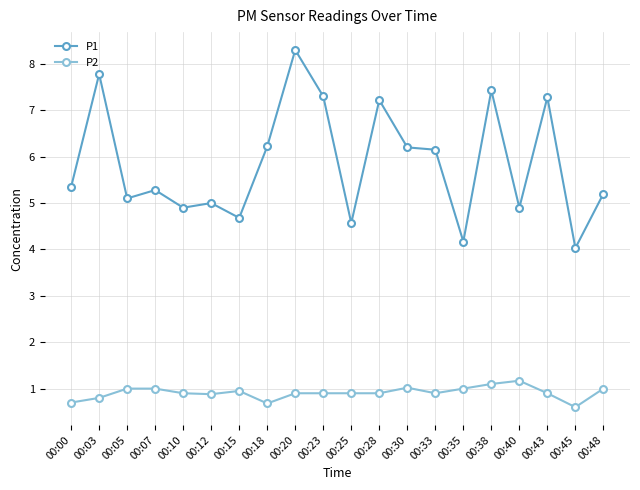

What is the difference between the P2 values at 00:03 and 00:18?

0.1